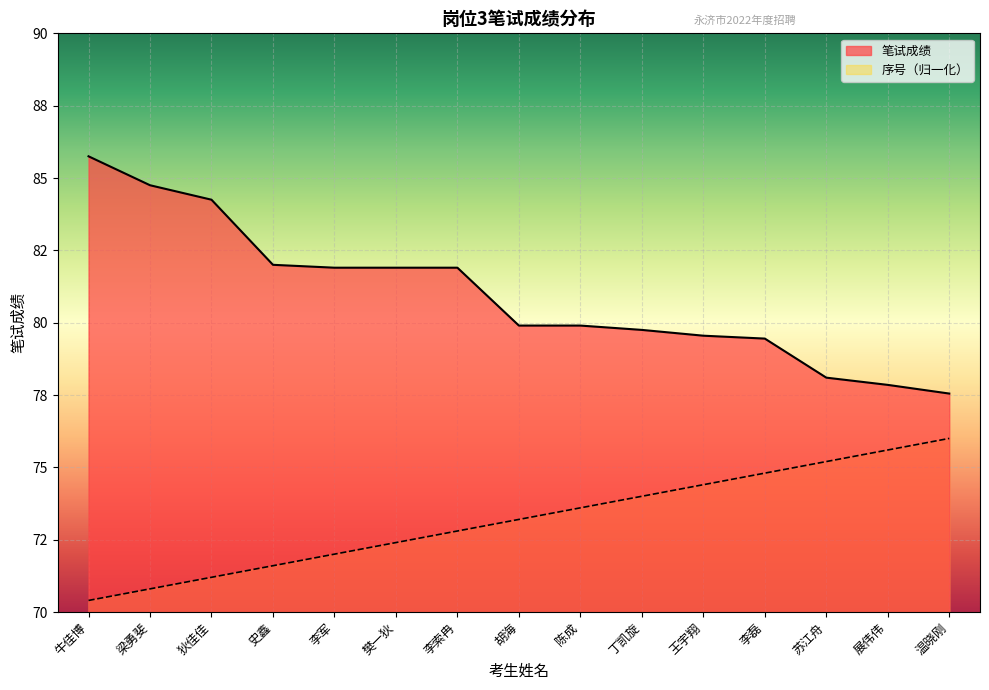

Is it true that the value at 李军 is 81.9?

True